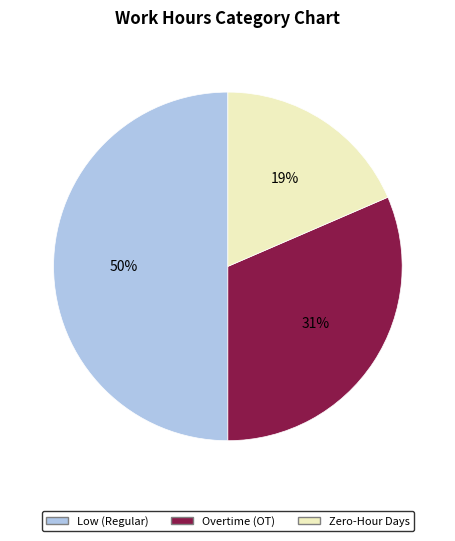

To the nearest percent, what is the average slice percentage?

33%